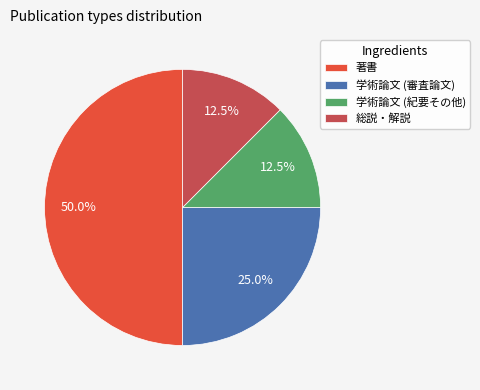

Is the sum of 学術論文 (審査論文) and 総説・解説 greater than half?

No